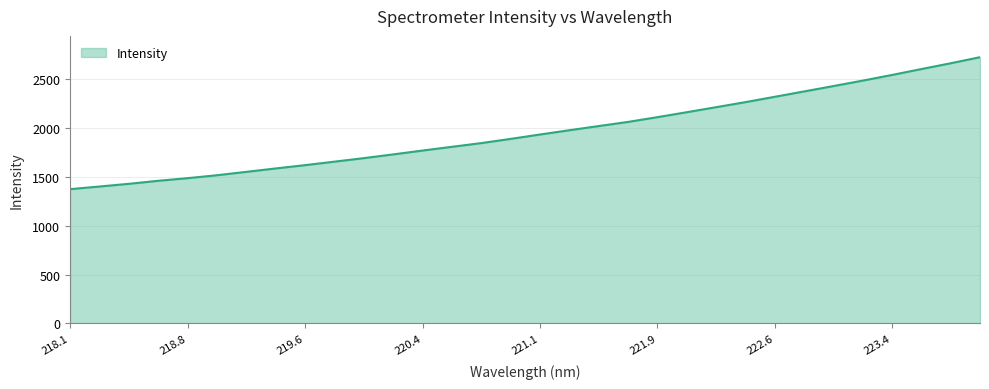

What is the minimum value shown in the chart?

1372.1